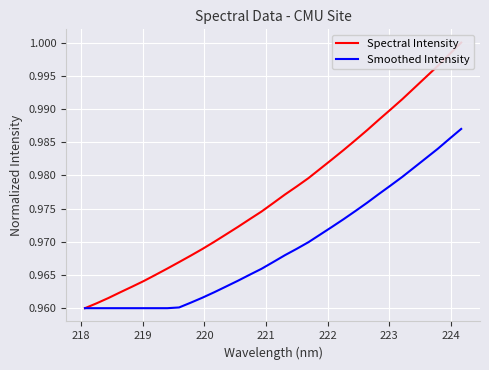

Which series has the widest spread of values?

Spectral Intensity